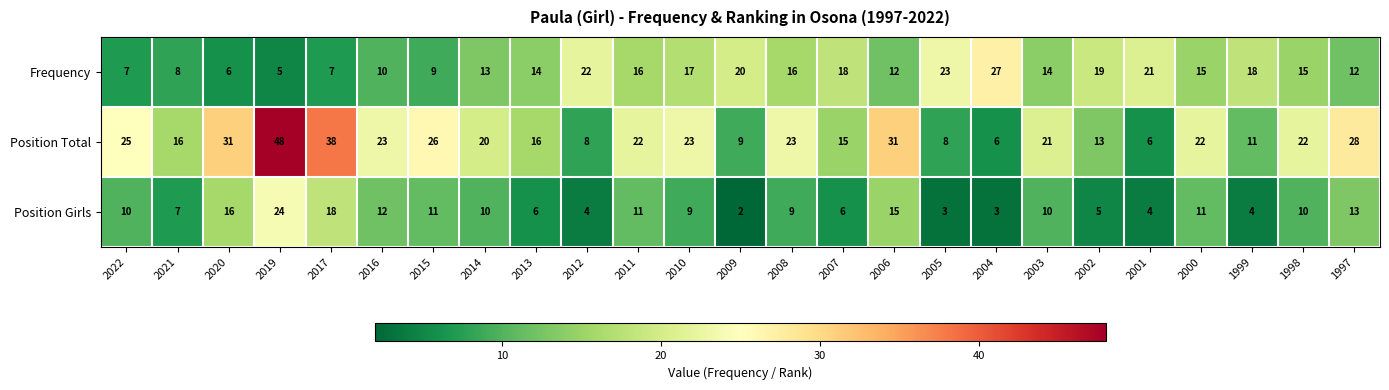

At which category is the sum across all series the highest?

2019